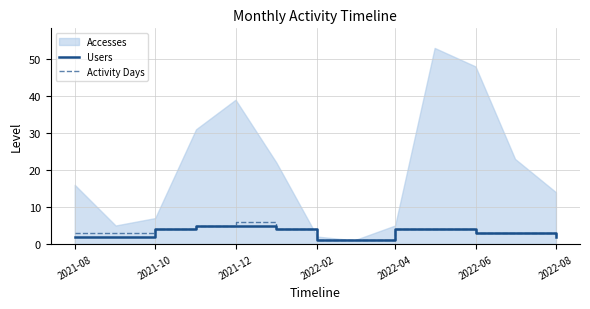

What is the sum of all Users values?

40